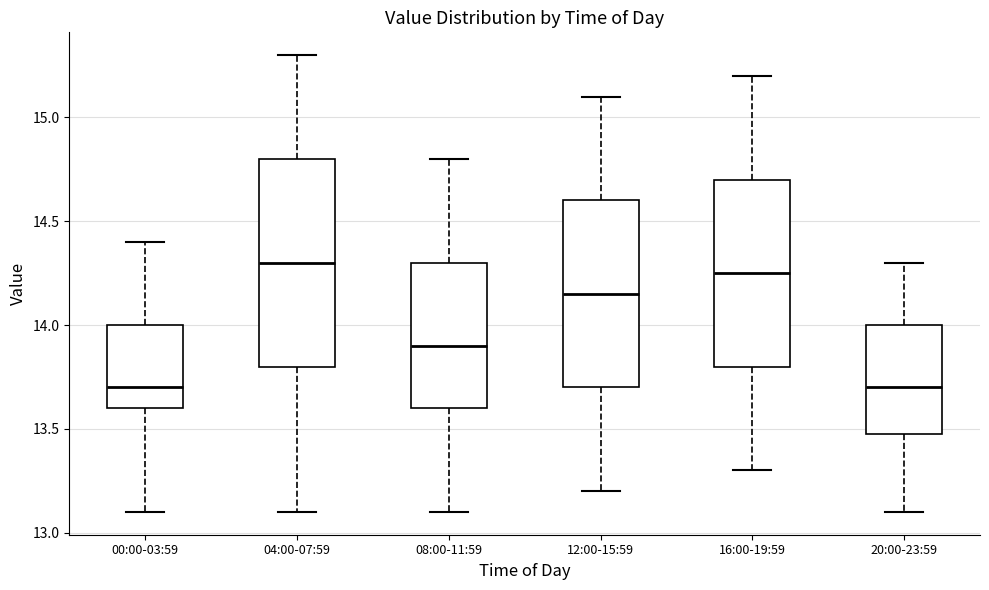

Which box has the highest median line?

04:00-07:59